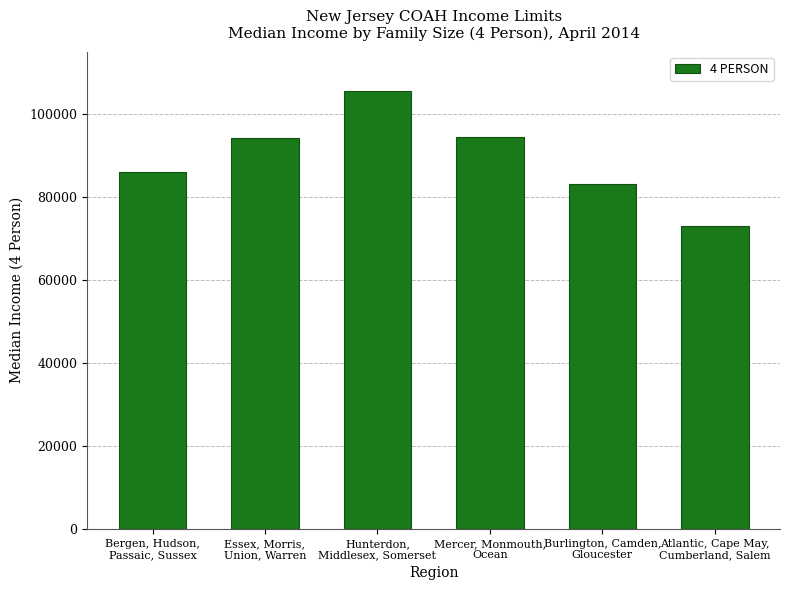

List the labels in order of value, smallest first.

Atlantic, Cape May,
Cumberland, Salem, Burlington, Camden,
Gloucester, Bergen, Hudson,
Passaic, Sussex, Essex, Morris,
Union, Warren, Mercer, Monmouth,
Ocean, Hunterdon,
Middlesex, Somerset